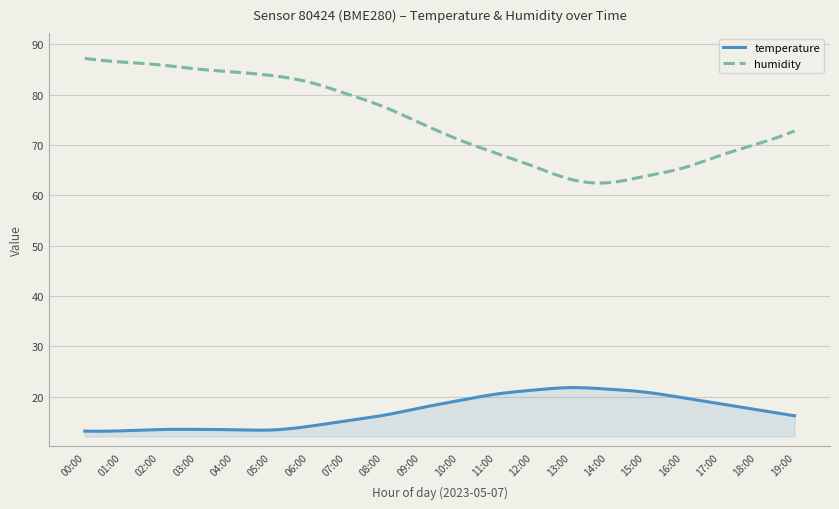

True or false: temperature and humidity intersect in this chart.

False